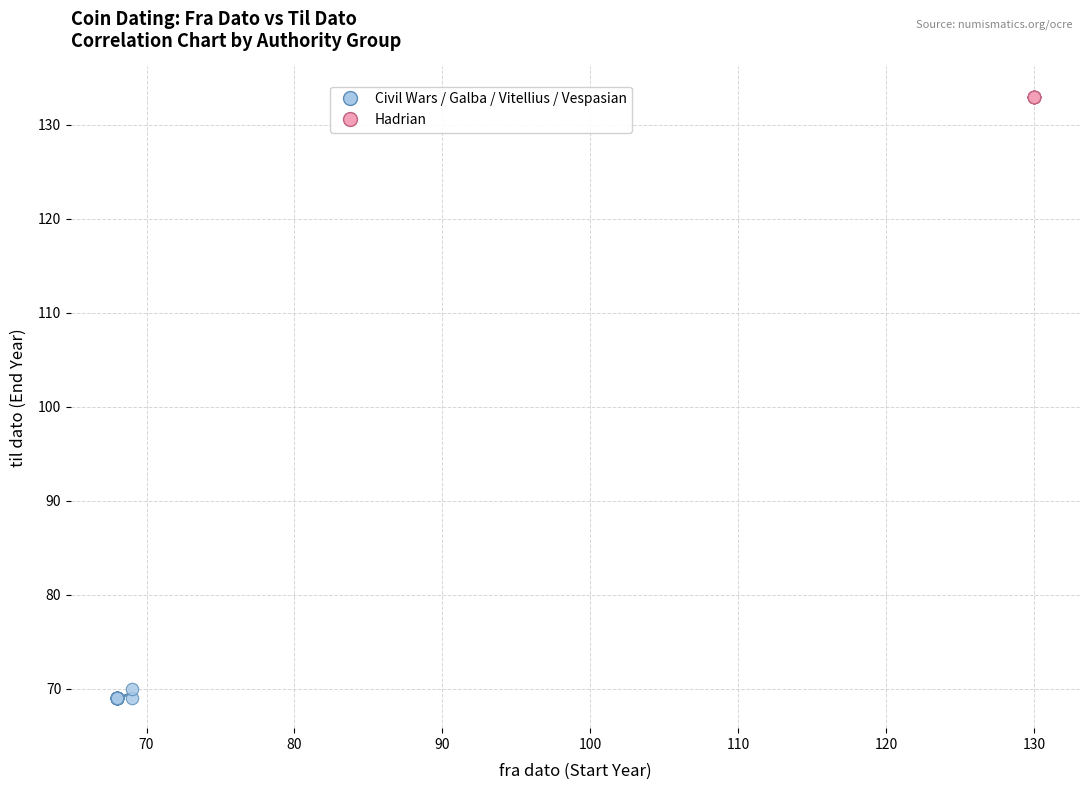

Which series reaches the maximum Y coordinate?

Hadrian